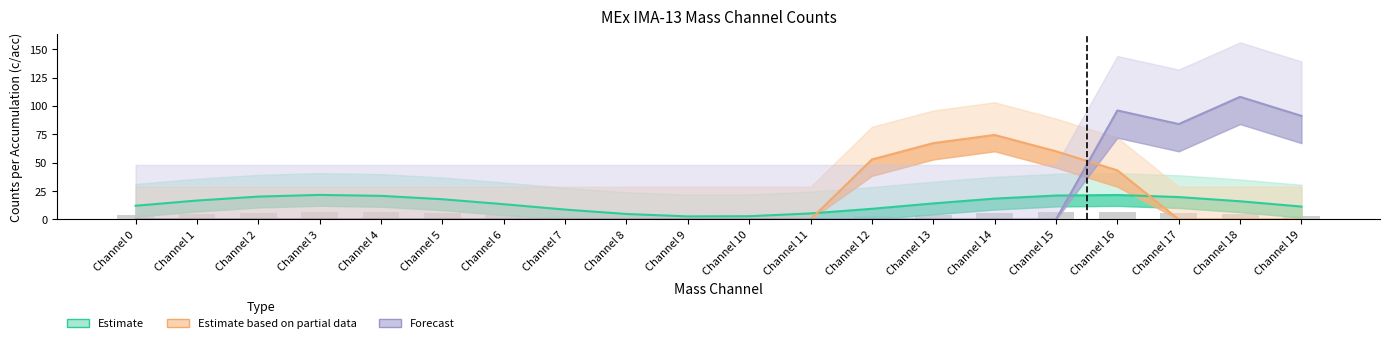

Rank the series at Channel 8 from lowest to highest value.

Estimate based on partial data, Forecast, Shadow Mask (mode), Estimate